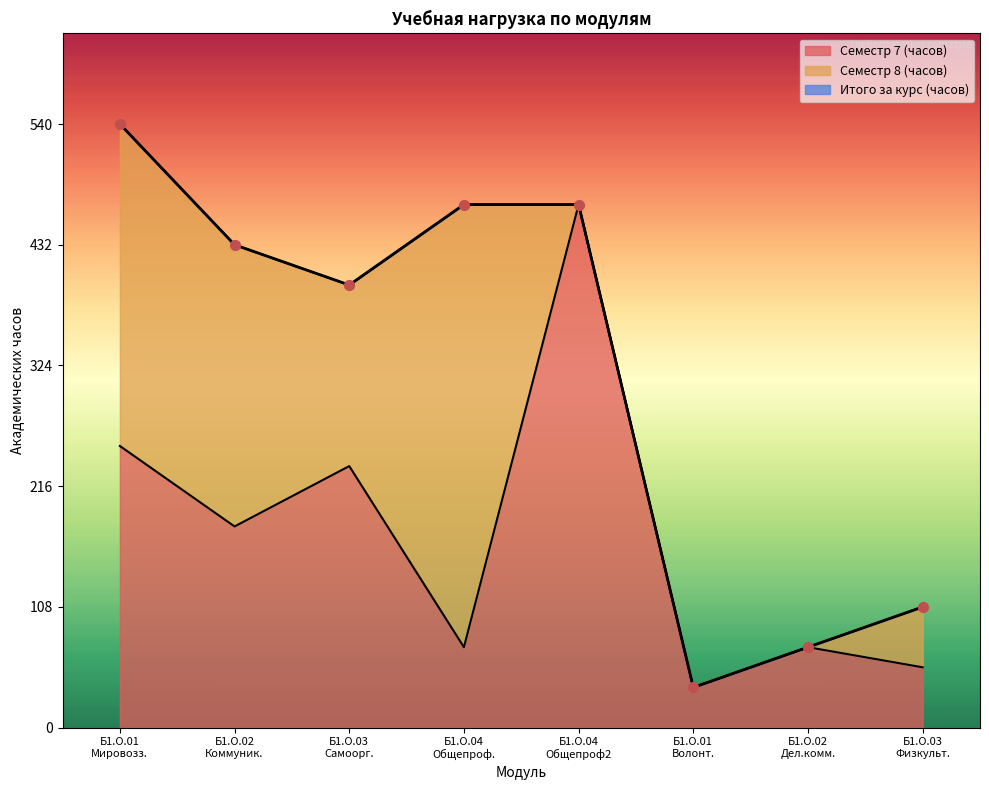

Which series has the largest total across all categories?

Итого за курс (часов)